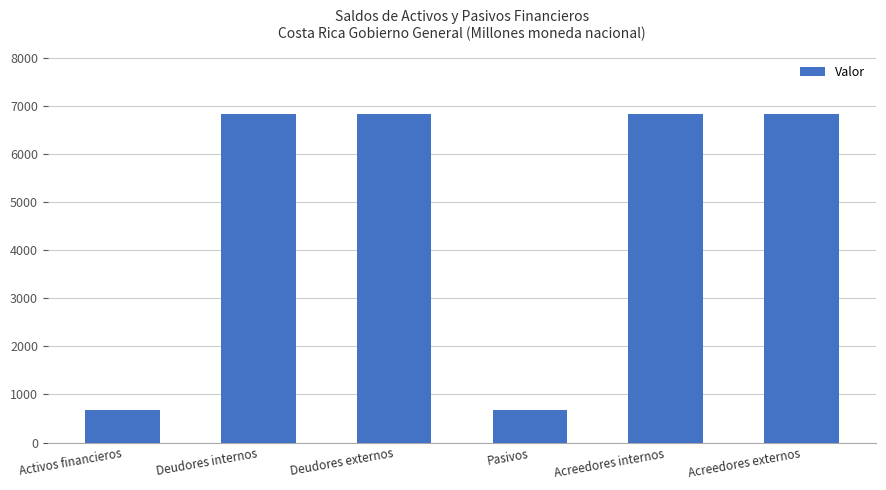

Does the chart contain any negative values?

No